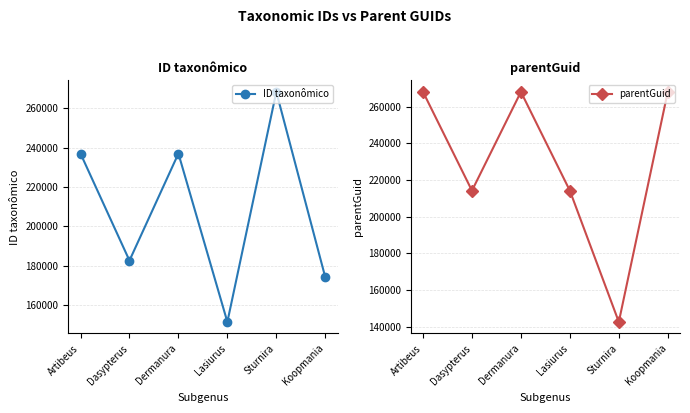

Is this an area chart (filled region under the line)?

No